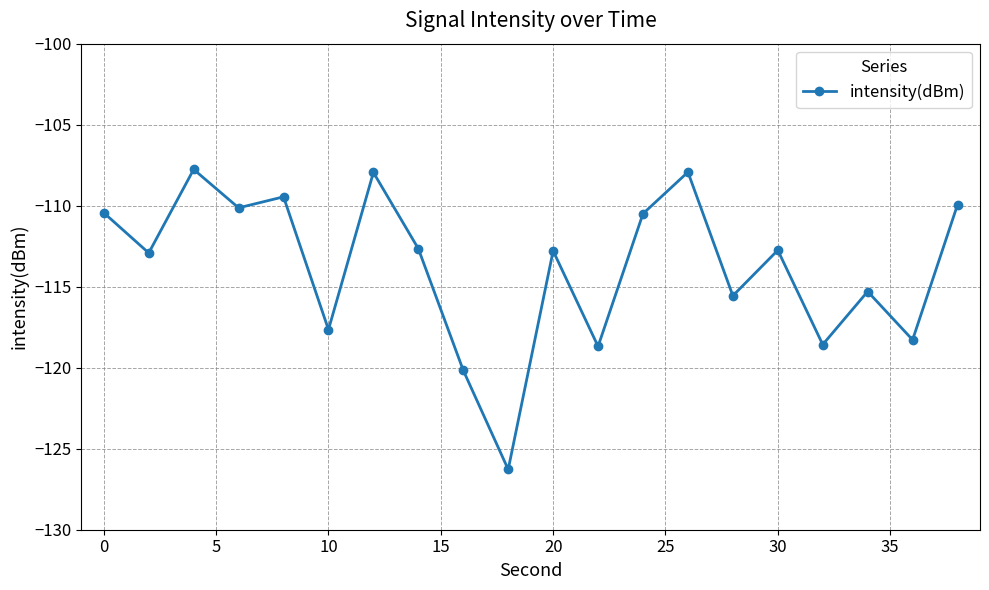

How many points are higher than both their immediate neighbors (excluding endpoints)?

7